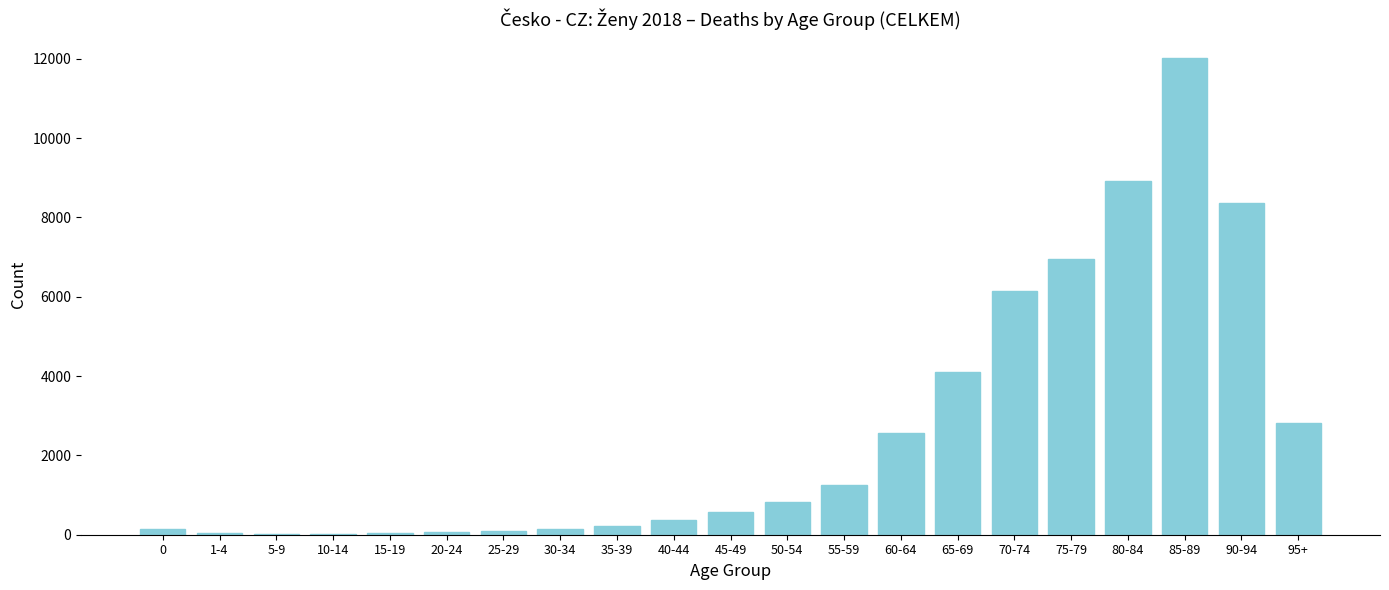

Which label corresponds to the largest value in the chart?

85-89